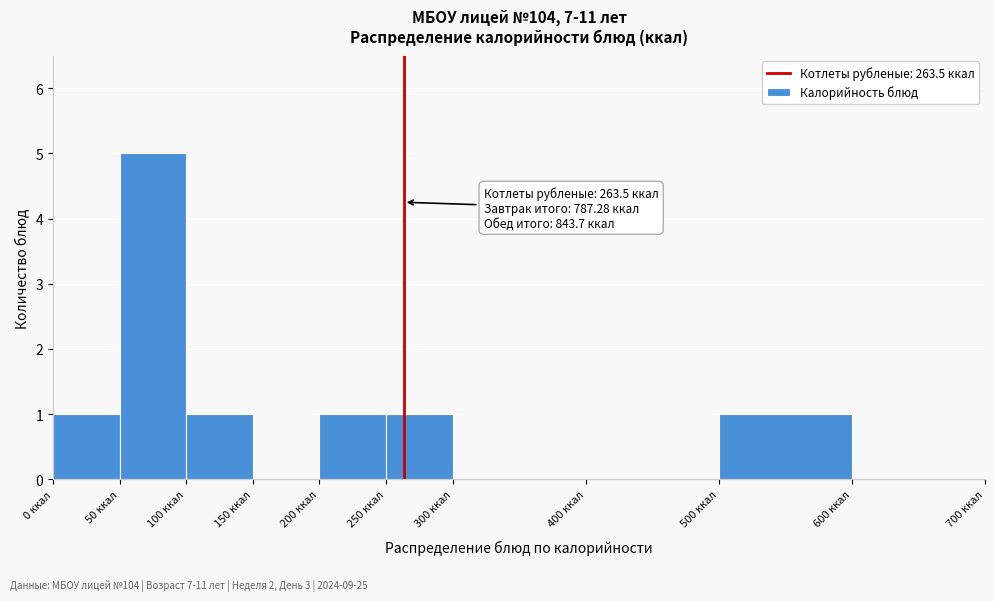

Over which range of the x-axis is the bar tallest?

50 to 100